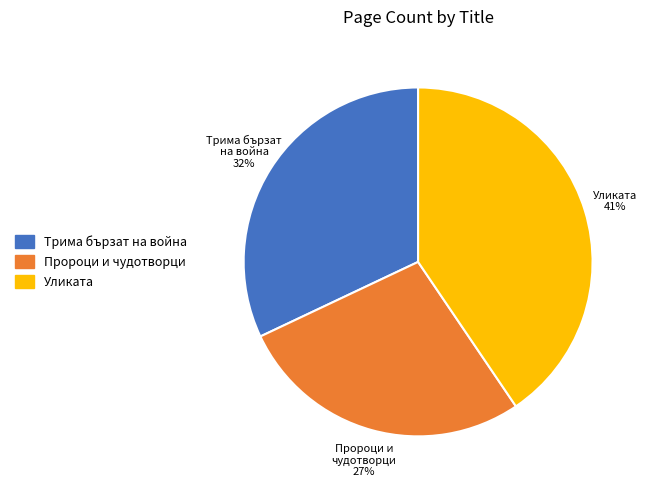

What is the smallest slice in the pie chart?

Пророци и чудотворци